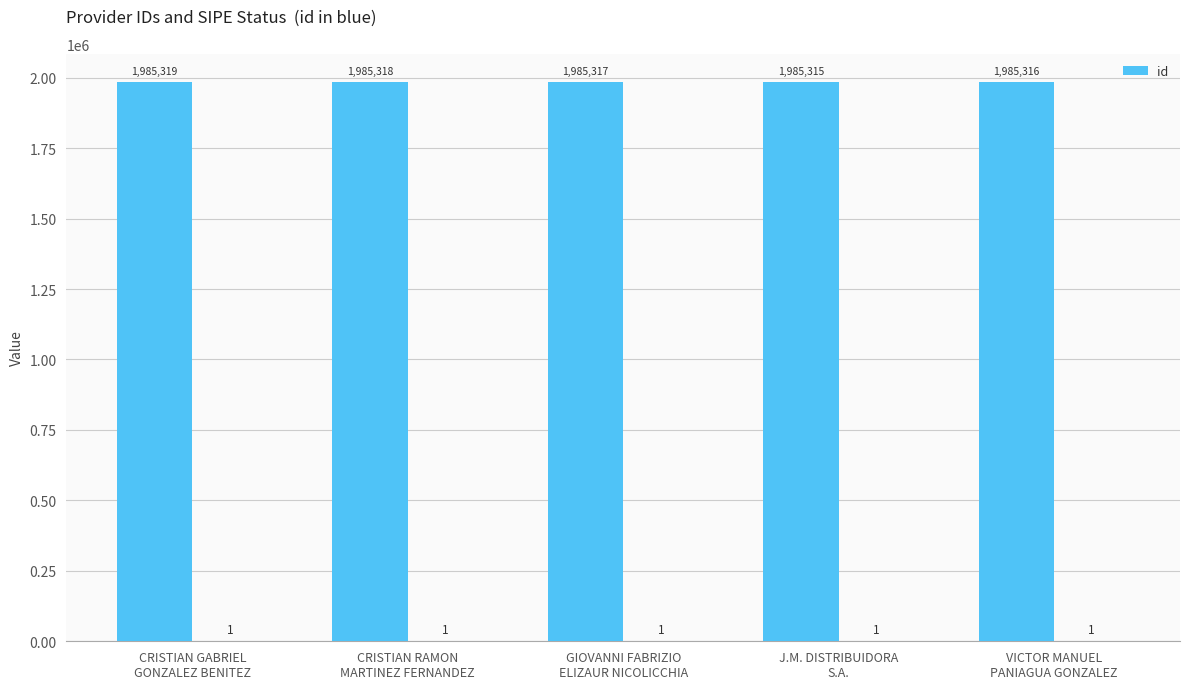

What is the difference between the maximum and minimum values in the id series?

4